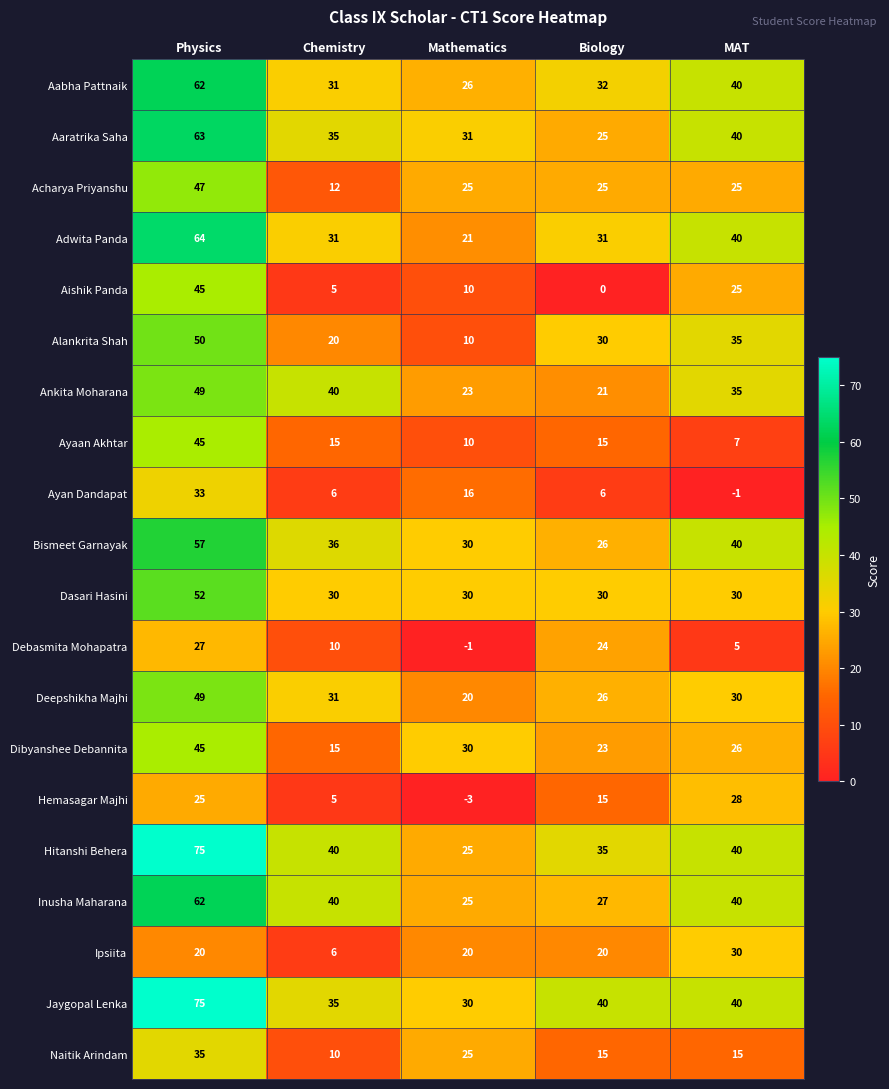

Which series has the largest total across all categories?

Jaygopal Lenka